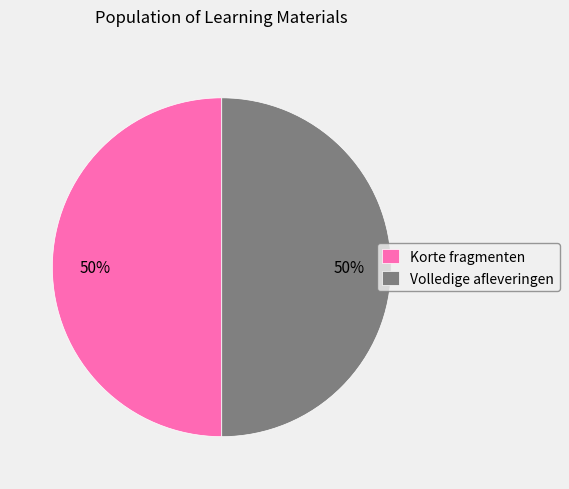

Is it true that Volledige afleveringen is 50% of the pie?

True